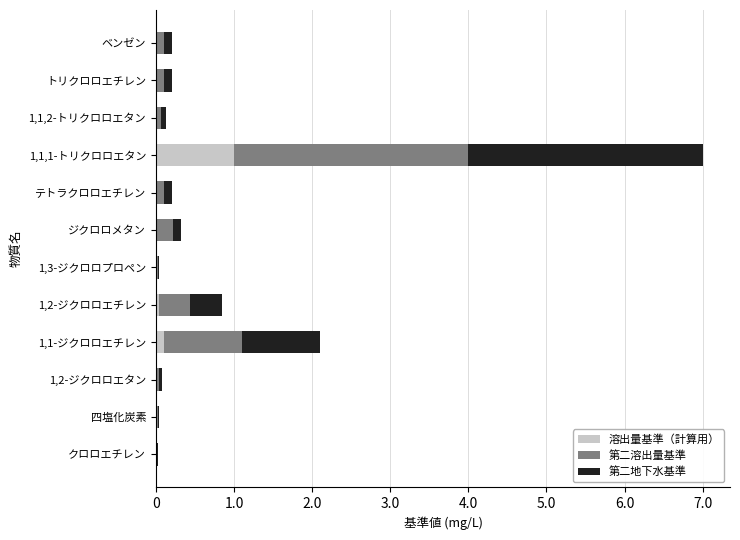

Which category has the highest value in the 溶出量基準（計算用） series?

1,1,1-トリクロロエタン